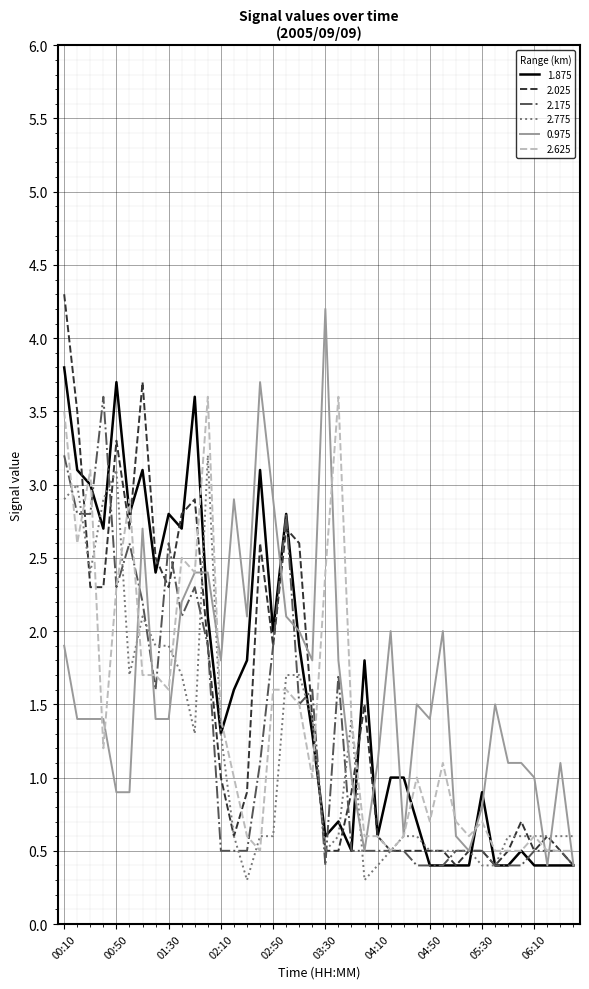

What is the minimum value for 2.175?

0.4